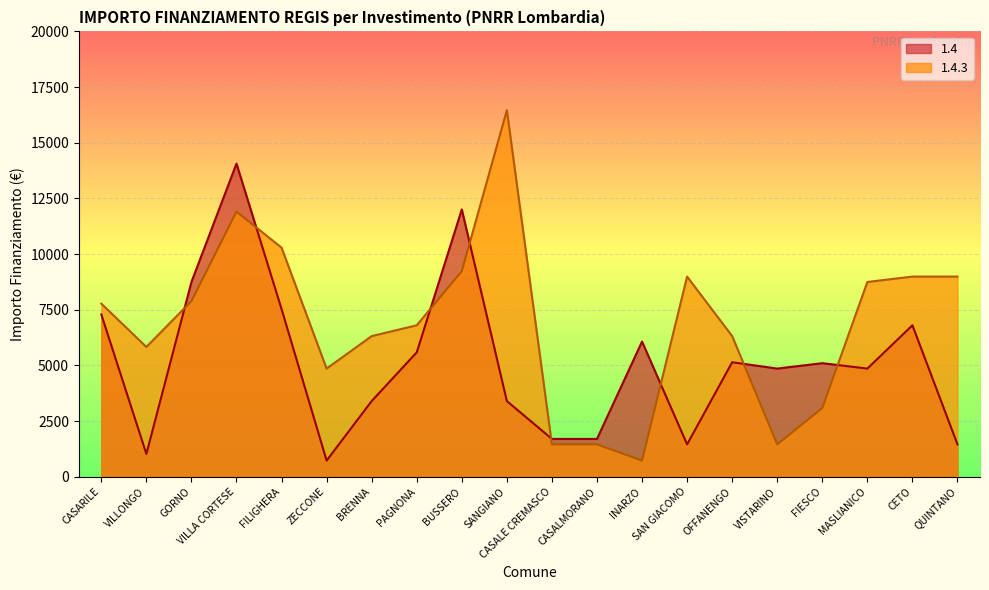

What are all the series names shown in the legend?

1.4, 1.4.3